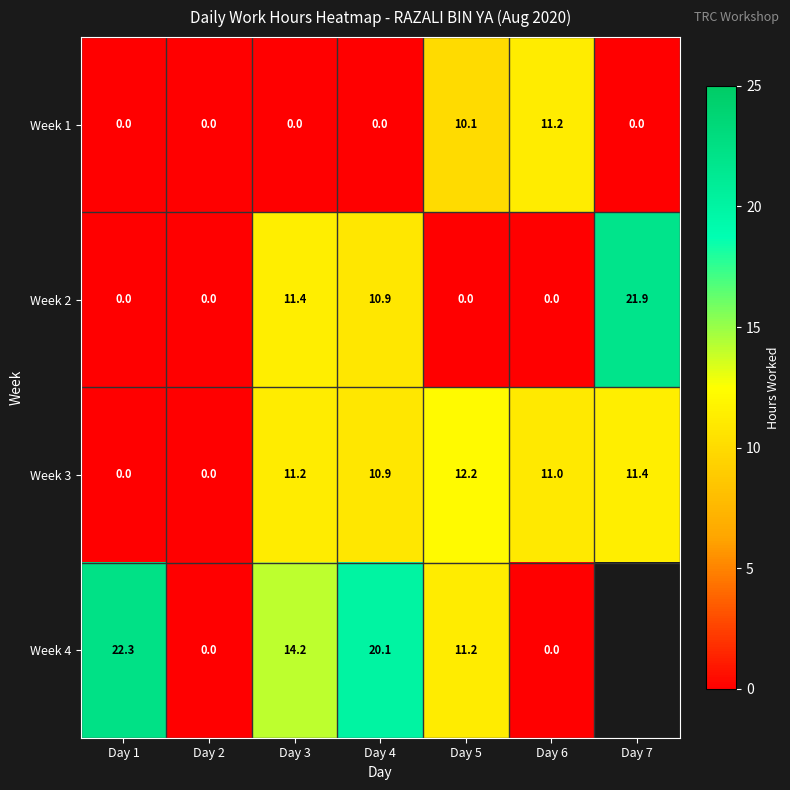

What is the sum of the Week 3 values at Day 3 and Day 2?

11.2